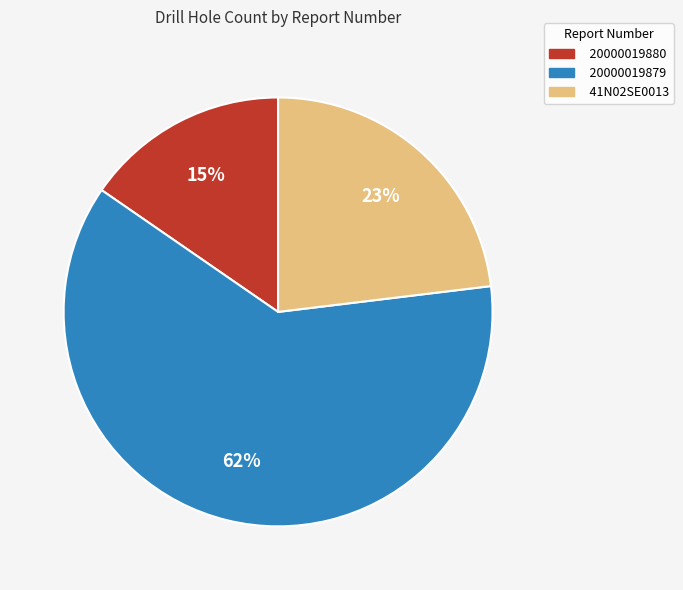

Which has a higher value, 20000019879 or 41N02SE0013?

20000019879